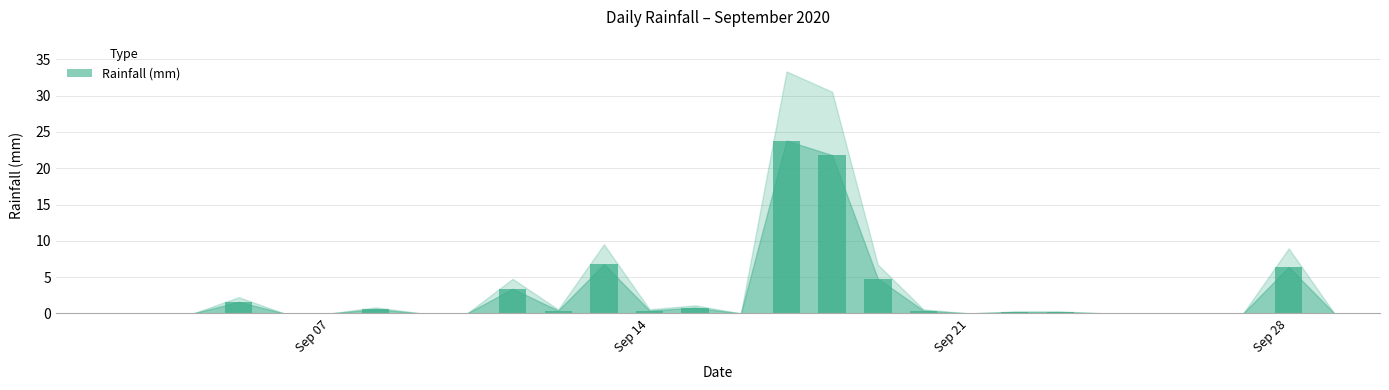

Reading left to right, transcribe all the data shown in this chart.

0.0	0.0	0.0	0.0	1.6	0.0	0.0	0.6	0.0	0.0	3.4	0.4	6.8	0.4	0.8	0.0	23.8	21.8	4.8	0.4	0.0	0.2	0.2	0.0	0.0	0.0	0.0	6.4	0.0	0.0